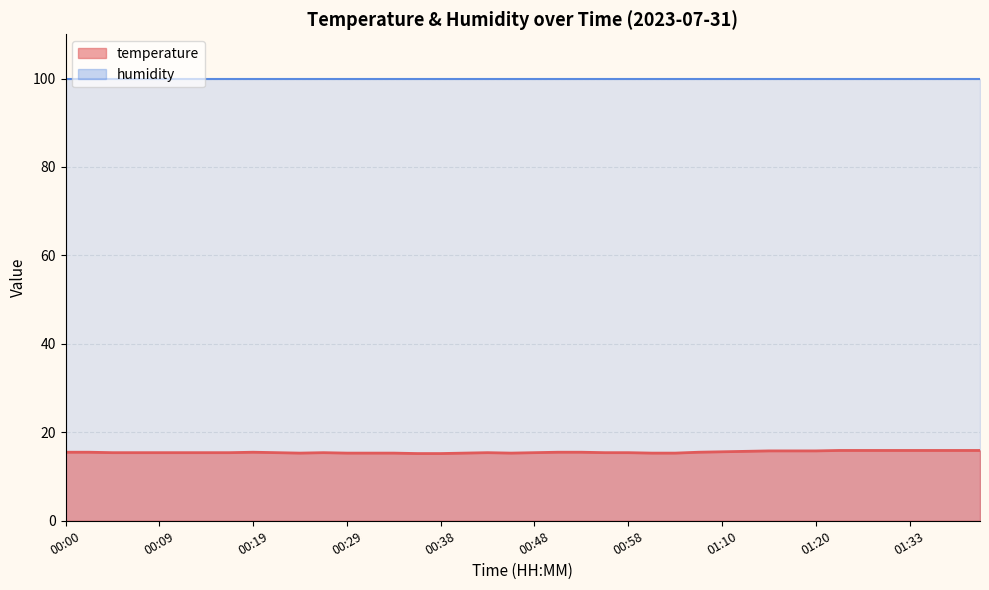

Rank the series by their average value, from lowest to highest.

temperature, humidity